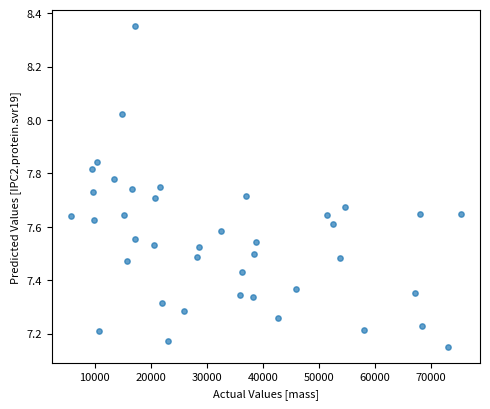

What is the range of Y values (max minus min)?

1.2